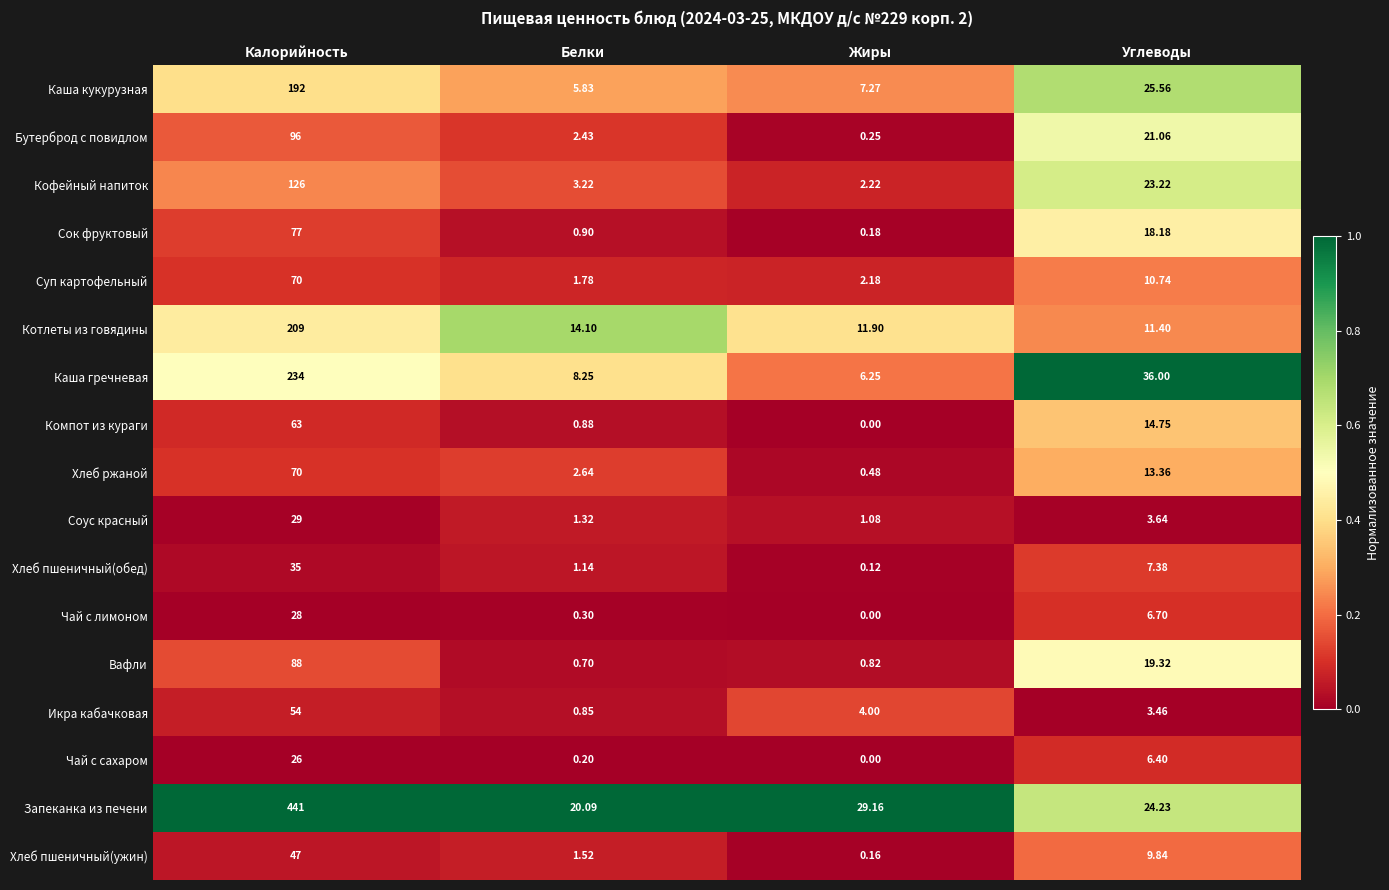

Which series has the largest range (max minus min)?

Запеканка из печени